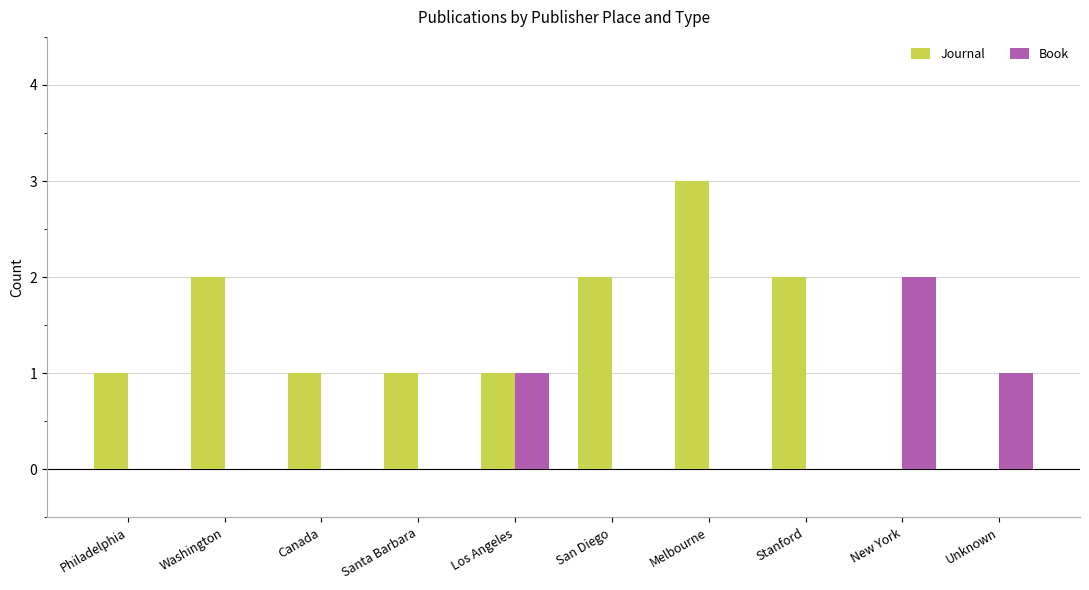

What is the highest value of the Journal series?

3